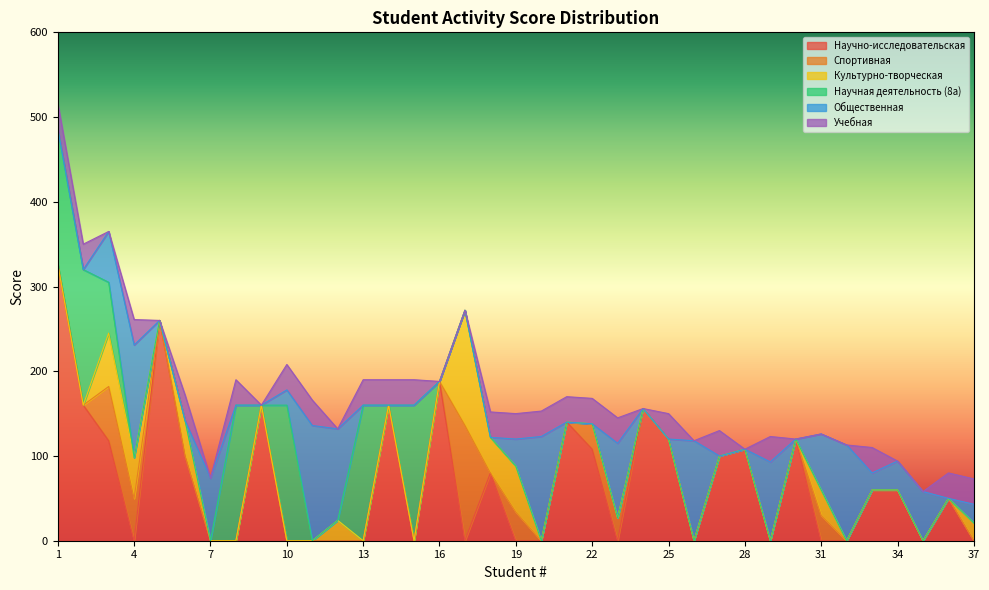

Where is the first local minimum for Учебная?

3